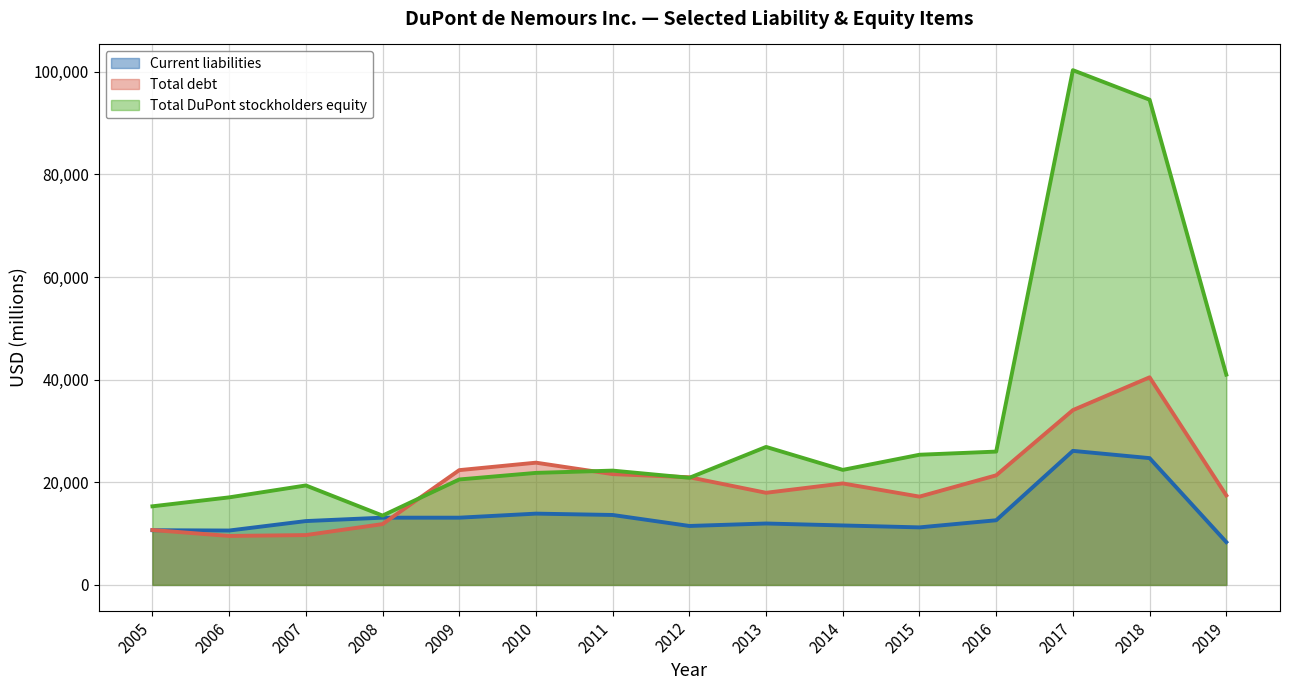

Is it true that Total debt equals 9546 at 2006?

True